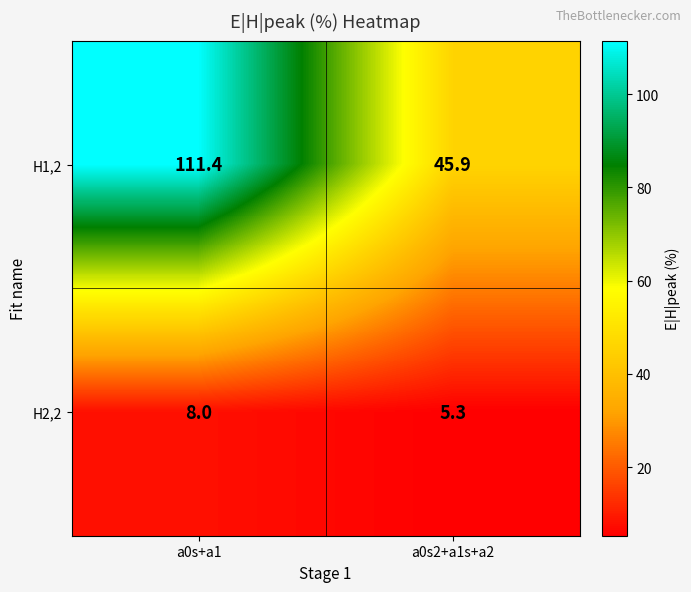

Where is H2,2 nearest to the value 6?

a0s2+a1s+a2